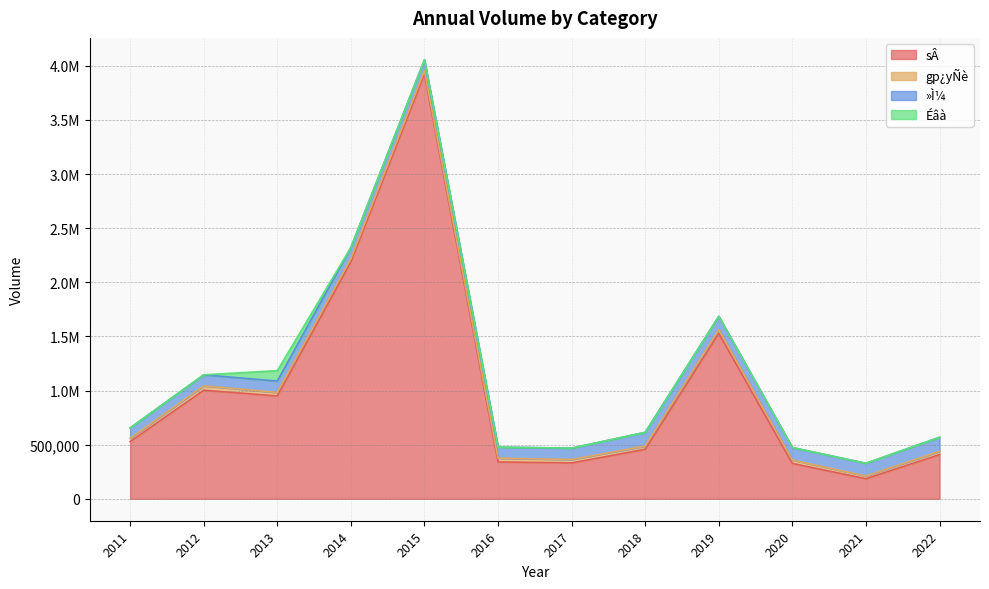

What is the sum of all sÂ values?

12170400